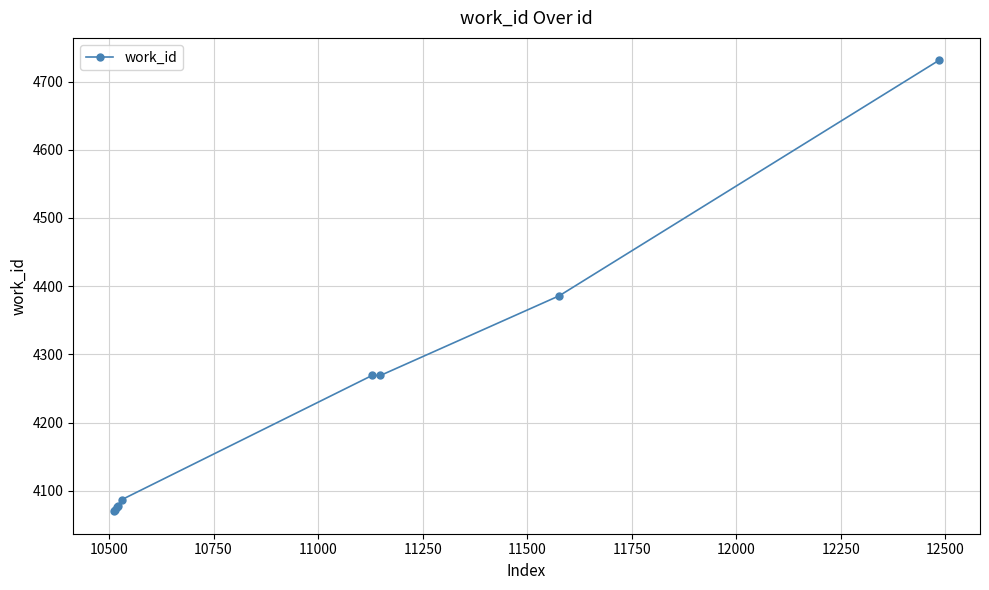

What is the value of the 4th point from the left?

4078